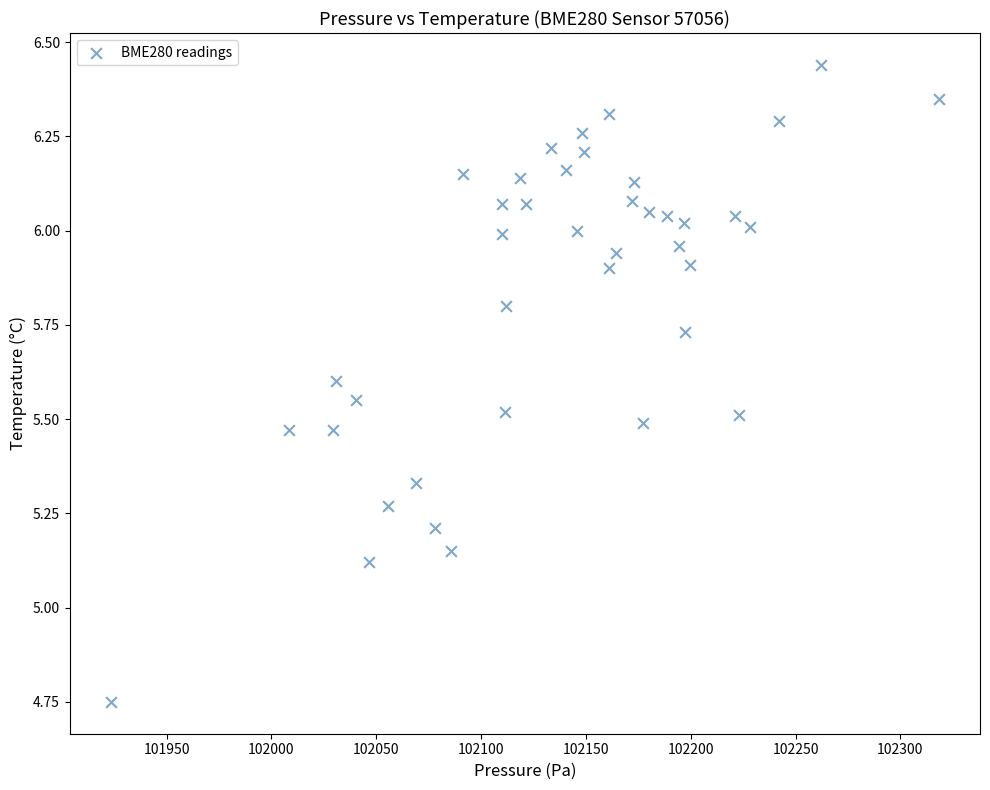

What is the range of X values (max minus min)?

394.8